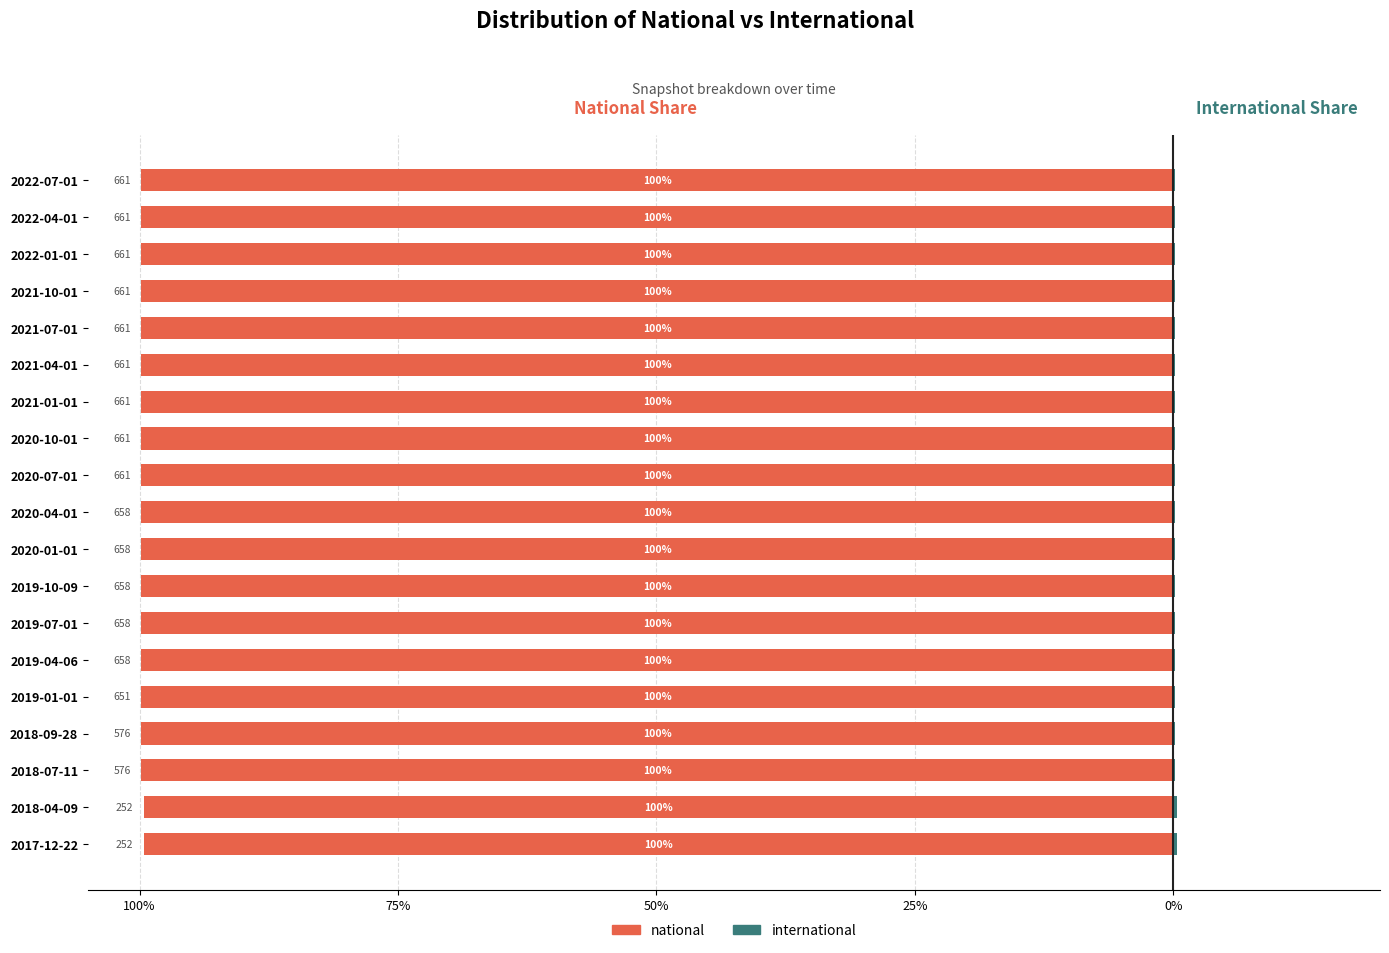

What is the spread (max minus min) of values at 2019-01-01?

100.0